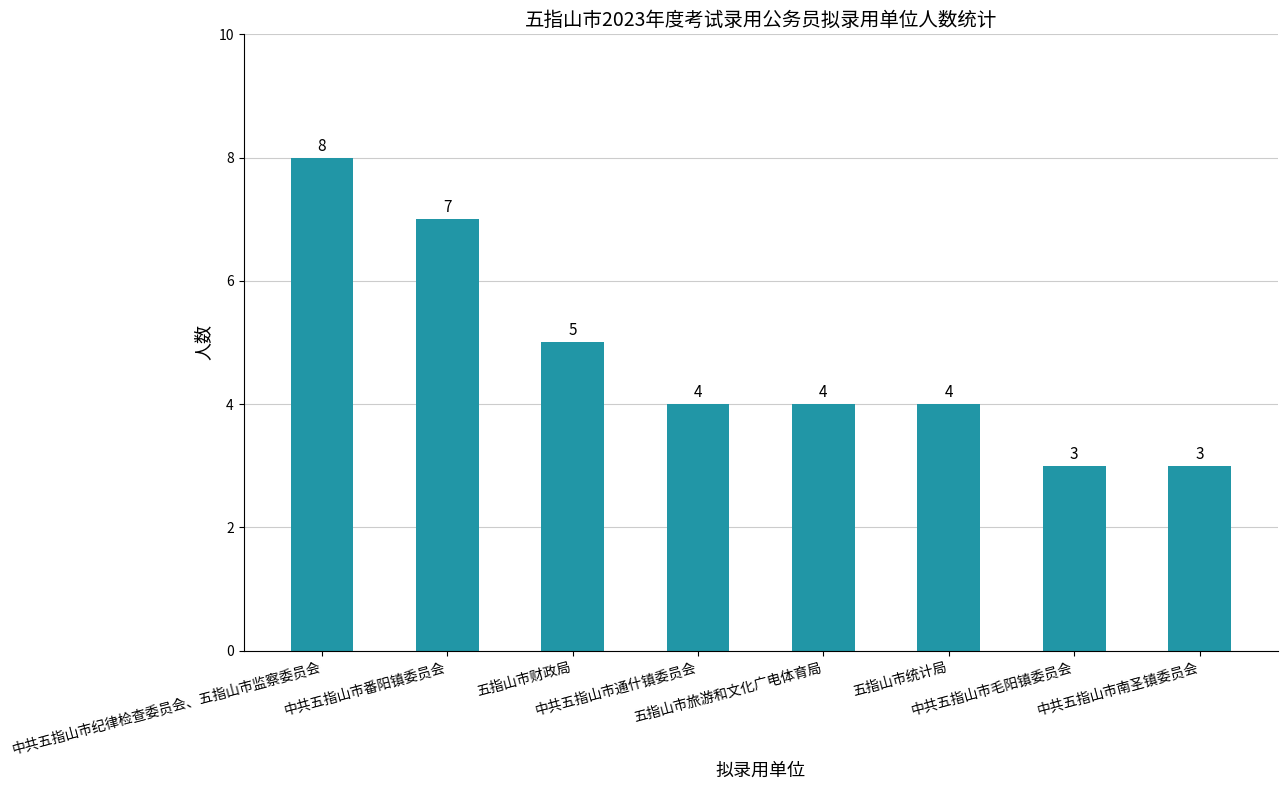

What is the greatest value displayed?

8